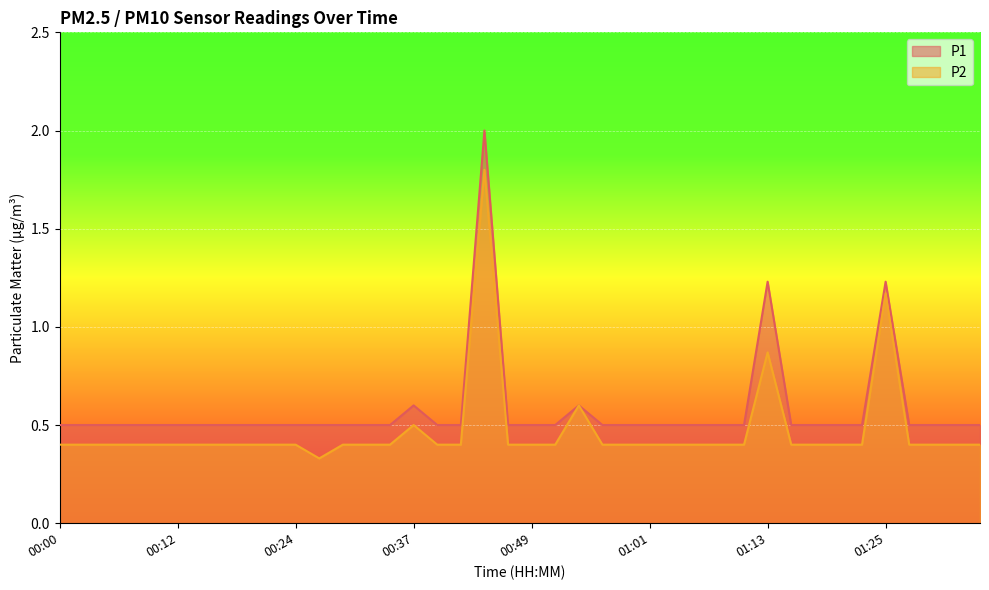

How many lines are shown in the chart?

2